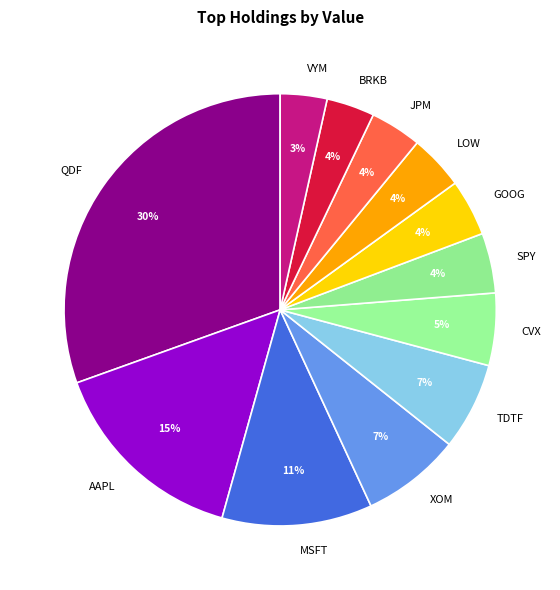

What percentage is the CVX slice, to the nearest percent?

5%